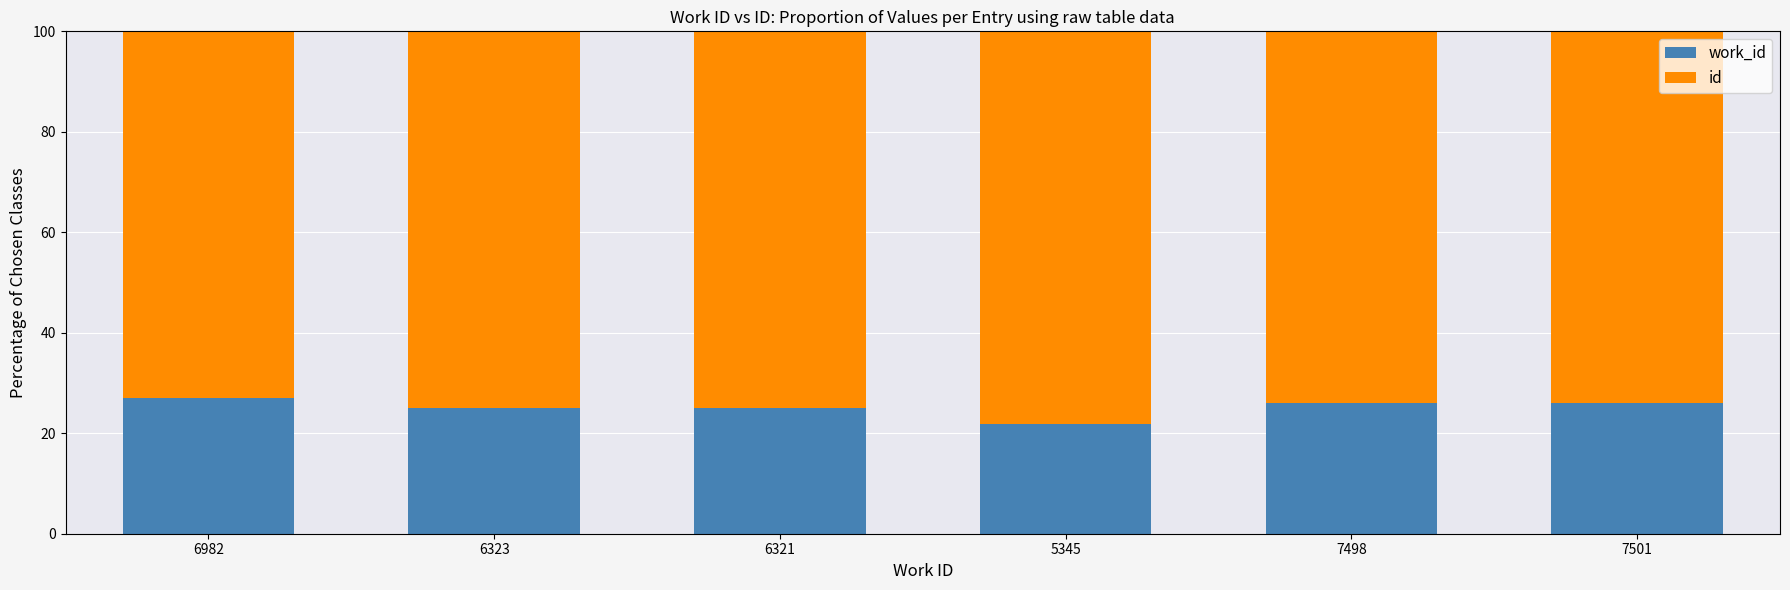

What is the total value across all series at 6321?

100.0